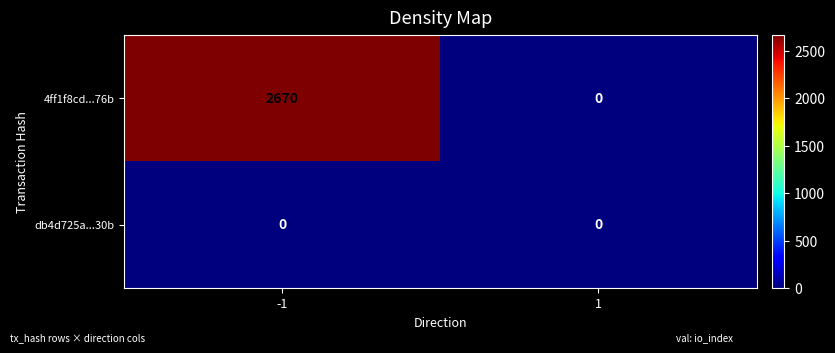

True or false: 4ff1f8cd...76b has a value of 2670 at -1.

True